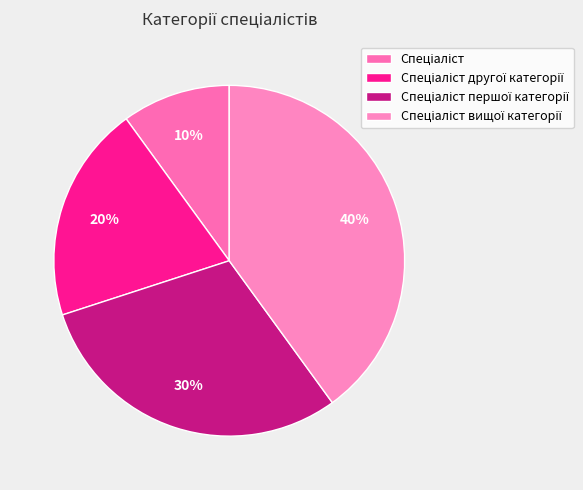

Count the number of slices in the pie.

4